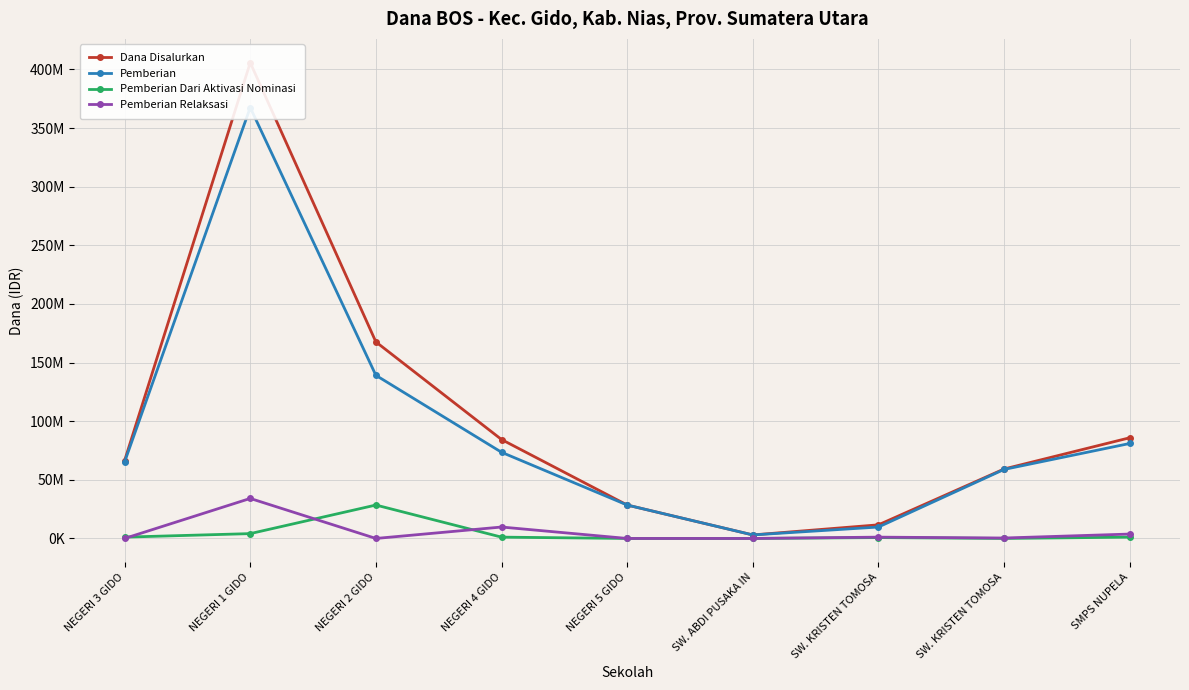

How many data points in Pemberian Relaksasi are less than 375000?

4